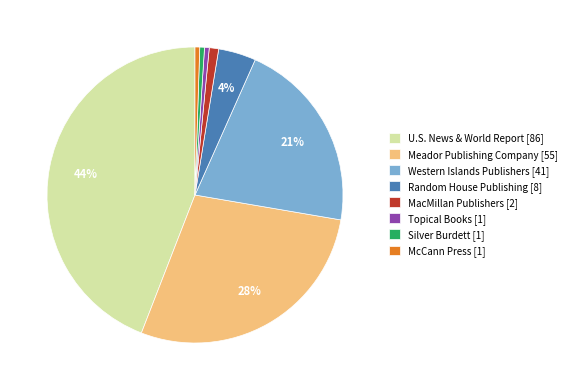

To the nearest percent, what is the average slice percentage?

12%